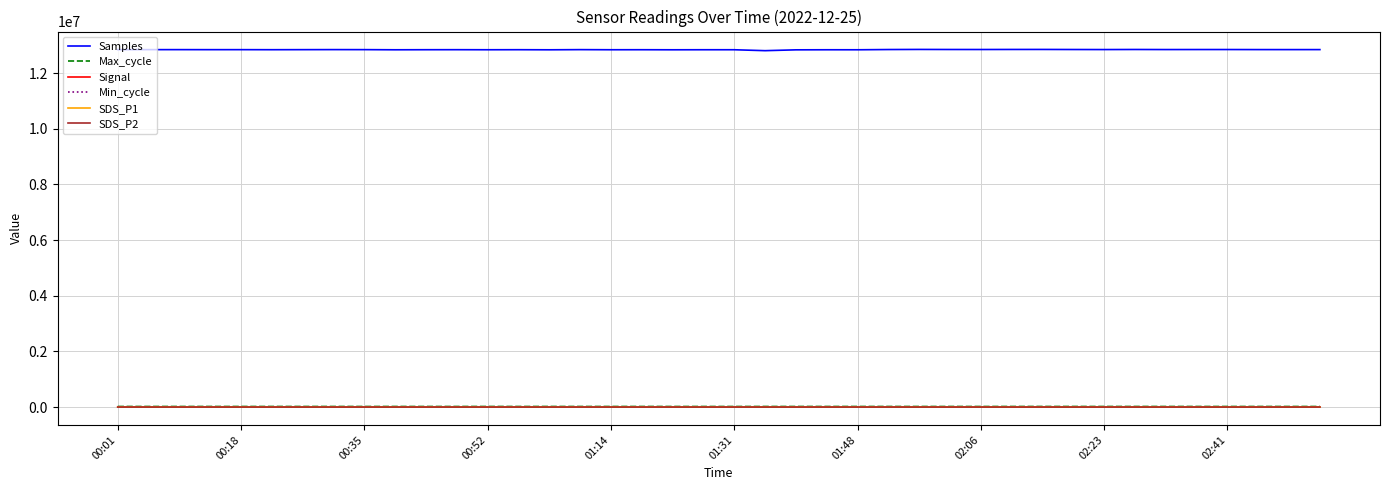

In Samples, how many points are lower than both neighbors (excluding endpoints)?

13